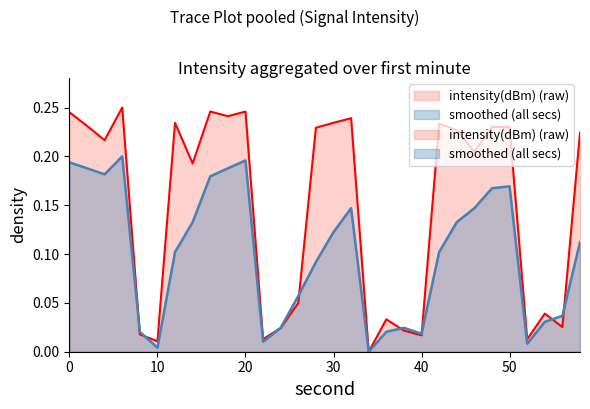

How many distinct data groups are displayed?

2